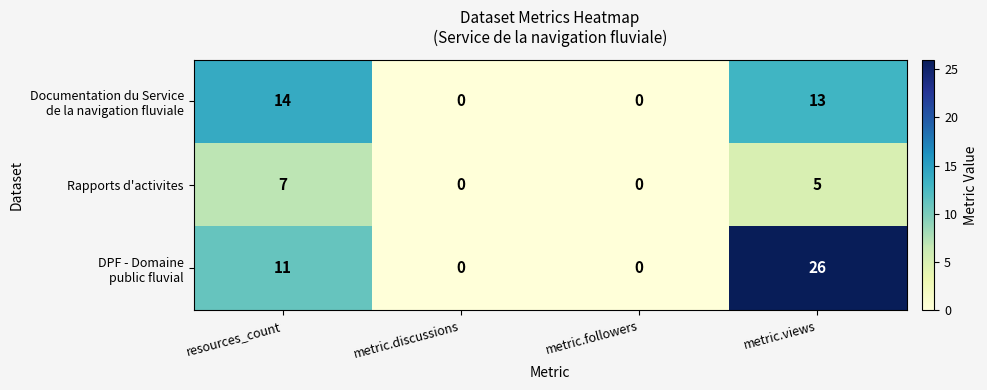

What is the difference between the Rapports d'activites values at metric.followers and metric.views?

5